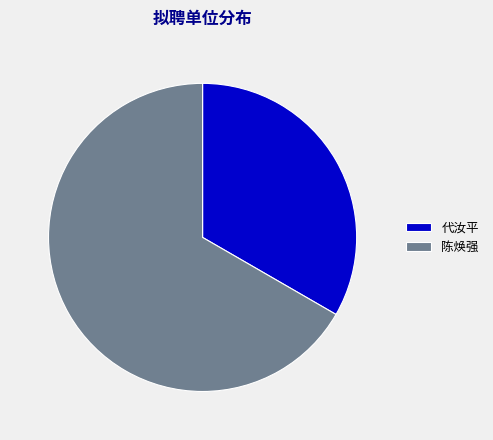

What is the ratio of the value at 陈焕强 to the value at 代汝平?

2.0